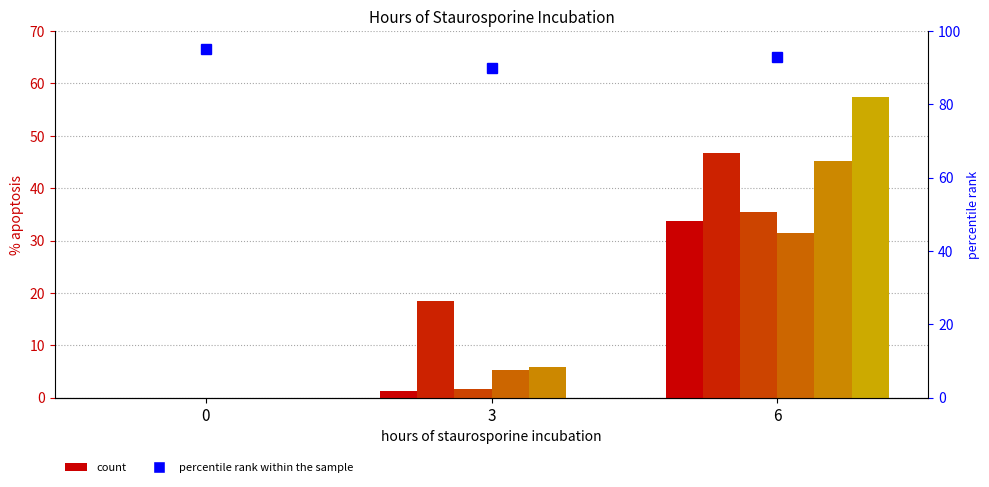

What is the value of the col_2 bar at the 3rd from the left?

46.7